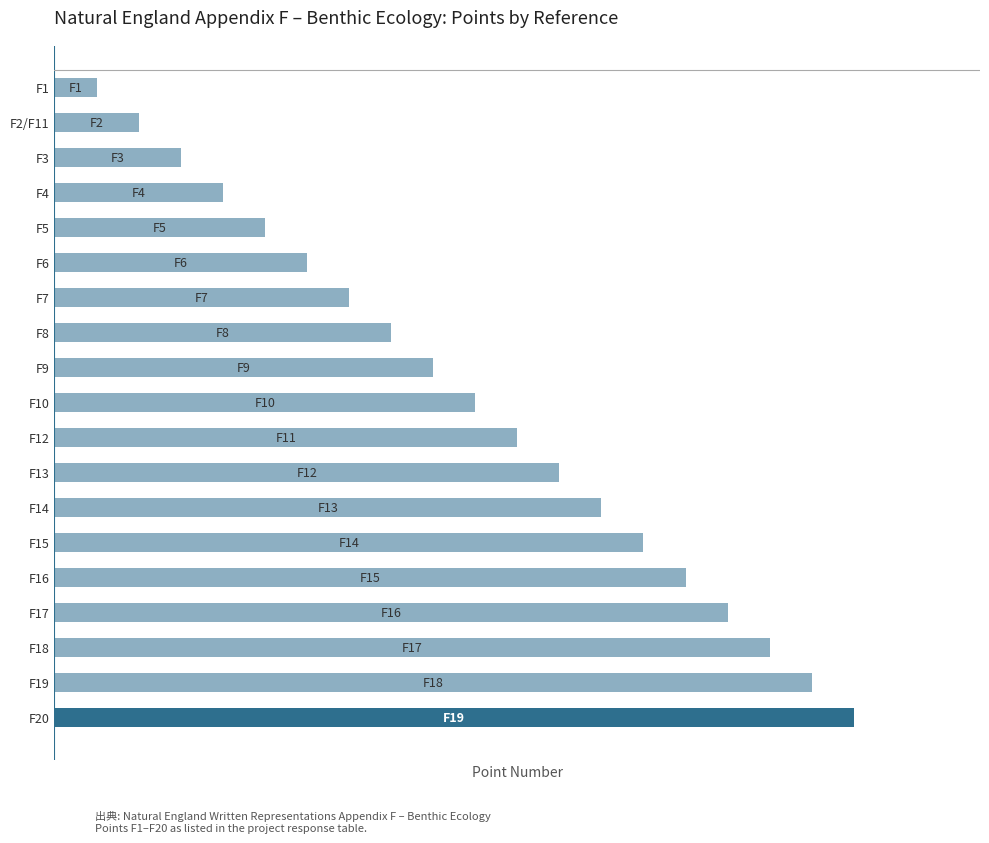

What is the difference between the maximum and minimum values?

18